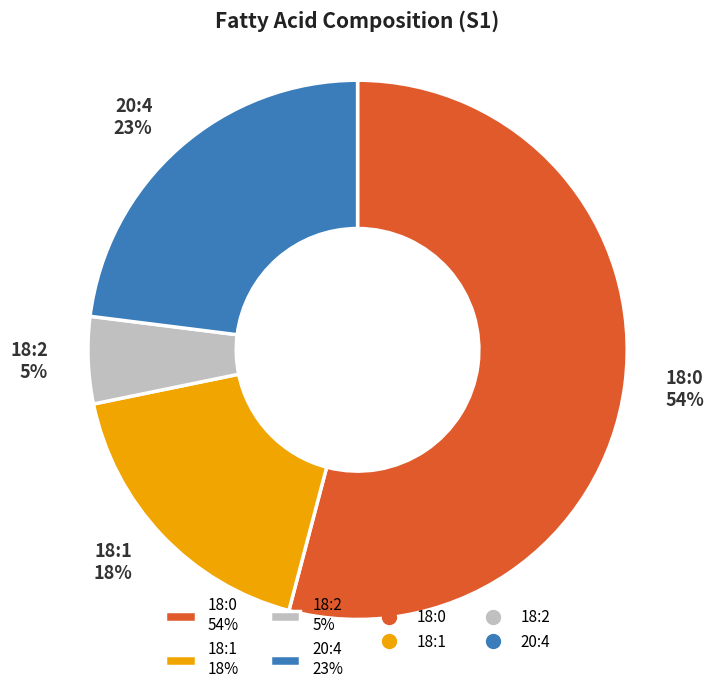

What percentage is the 20:4 23% slice, to the nearest percent?

23%